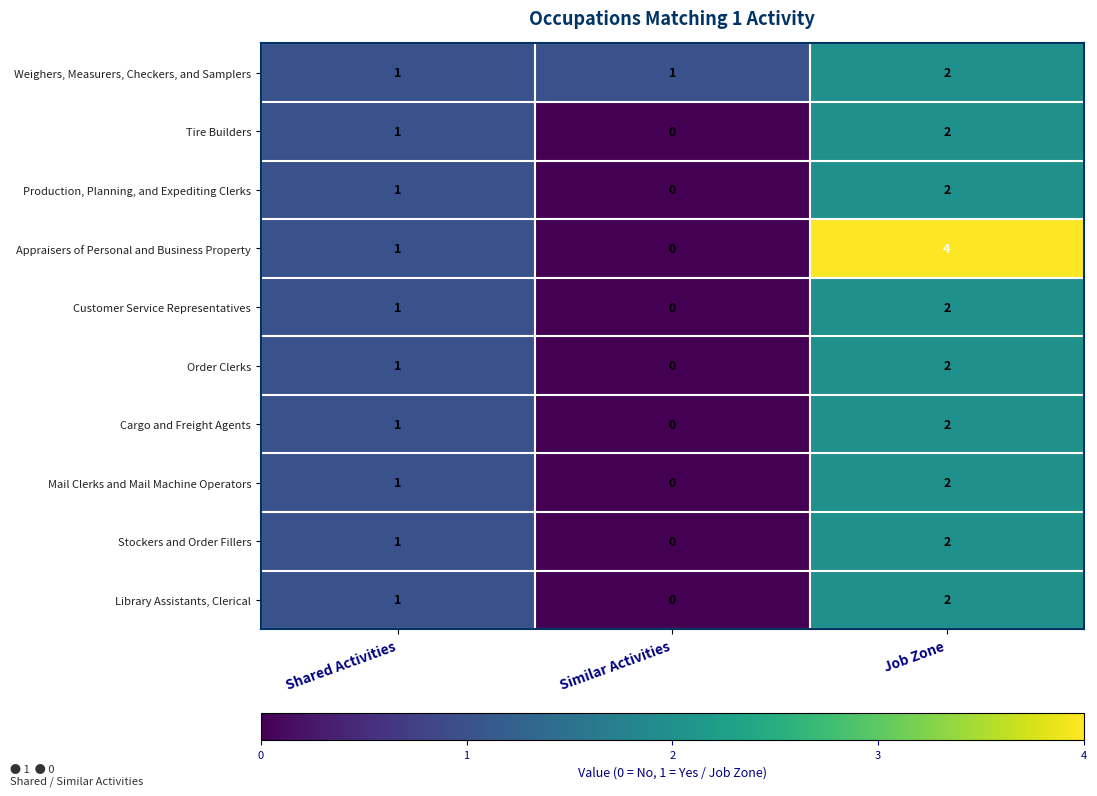

What is the greatest value displayed?

4